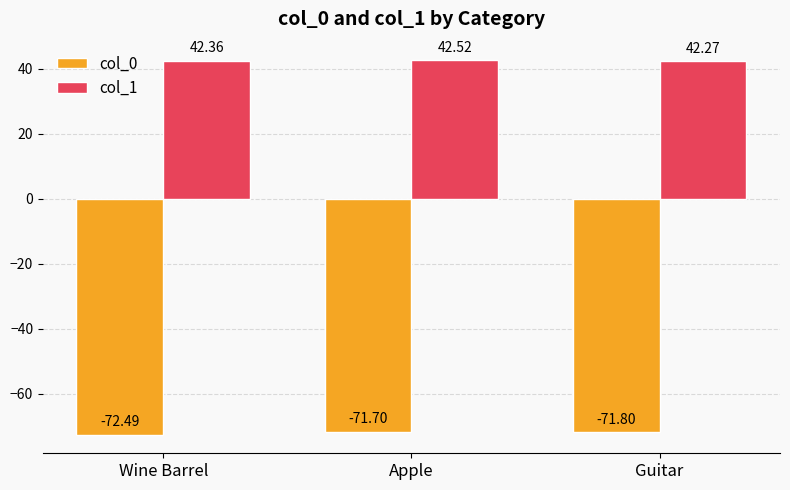

The value of col_1 at Apple is 10.6. True or false?

False